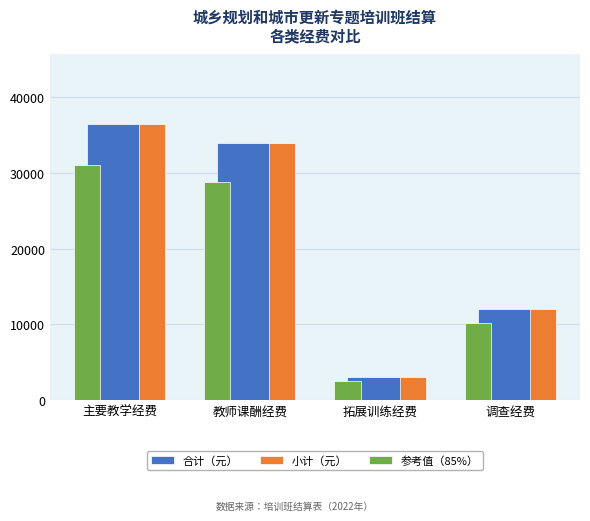

What is the label of the 2nd bar from the right?

拓展训练经费